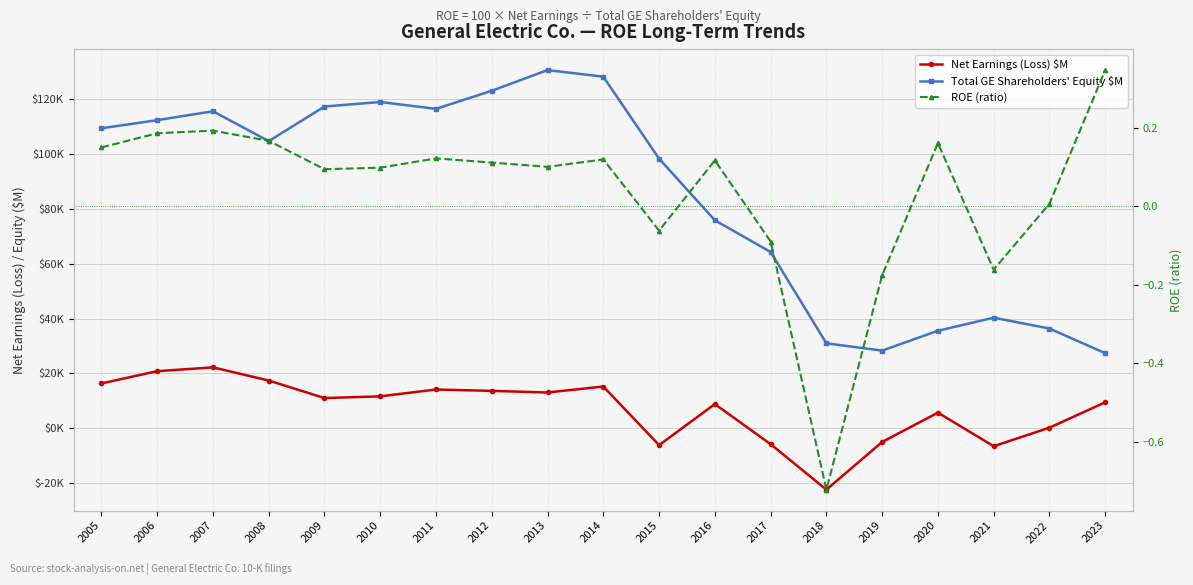

Which series has the widest spread of values?

Total GE Shareholders' Equity $M